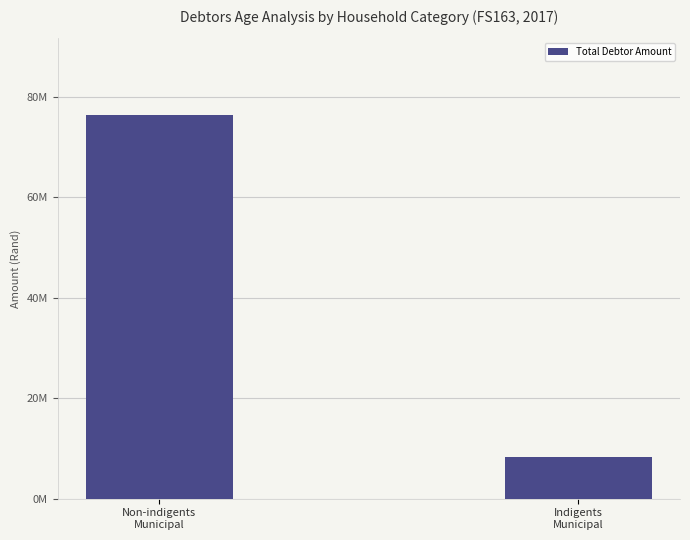

List the labels in order of value, largest first.

Non-indigents
Municipal, Indigents
Municipal